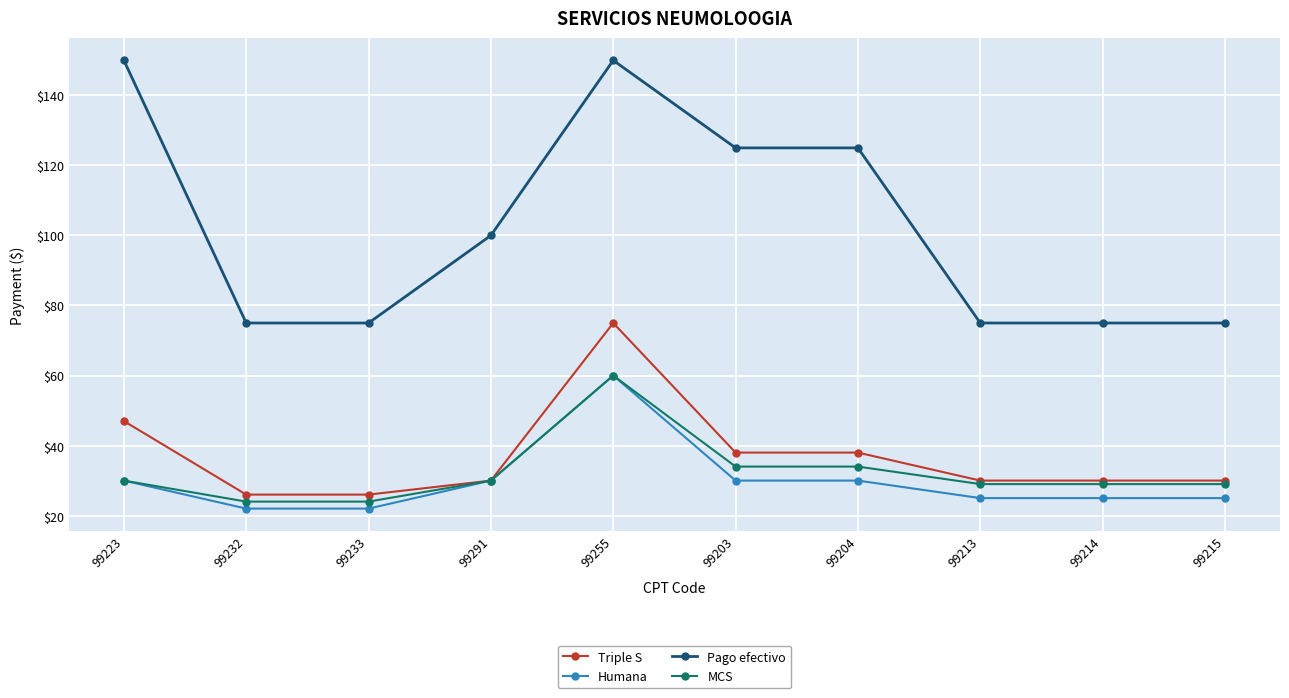

What is the total value across all series at 99214?

159